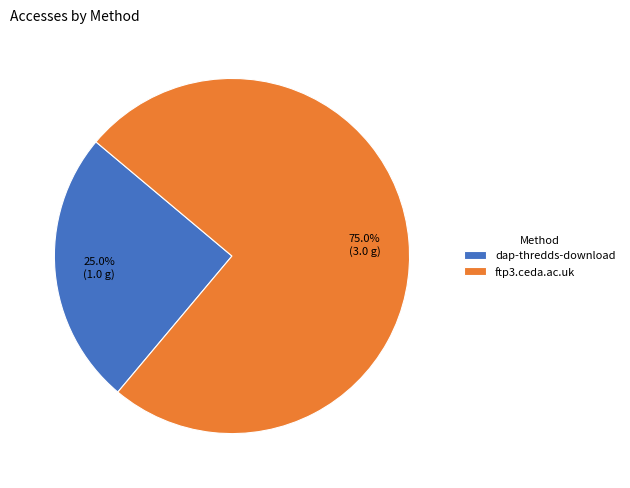

What percentage is NOT represented by dap-thredds-download?

75.0%